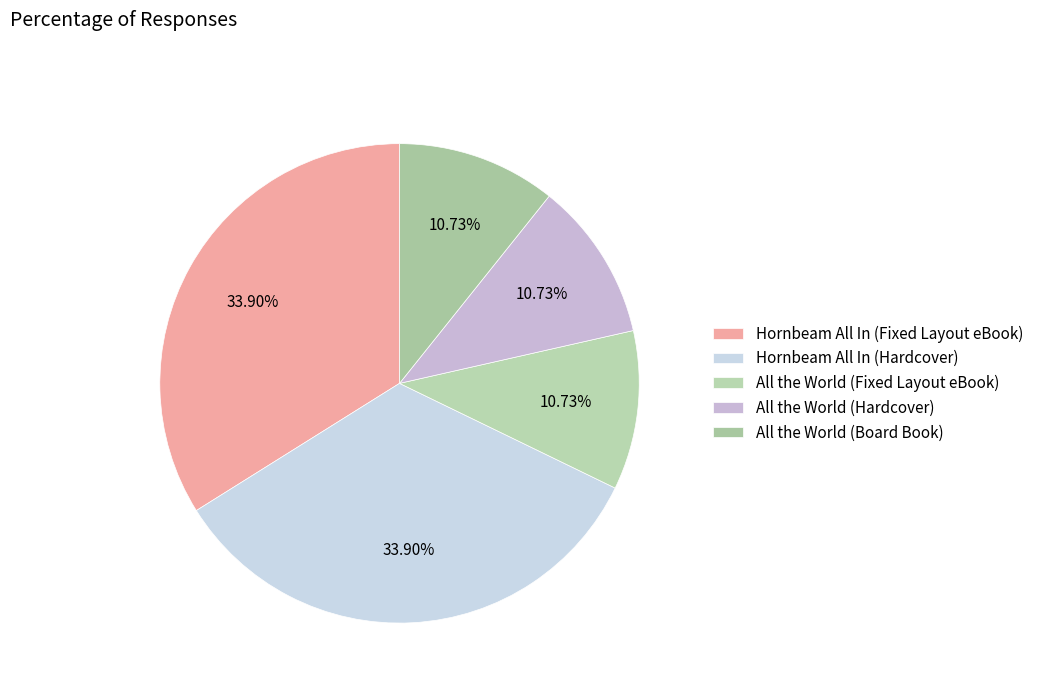

How many segments does this pie chart have?

5